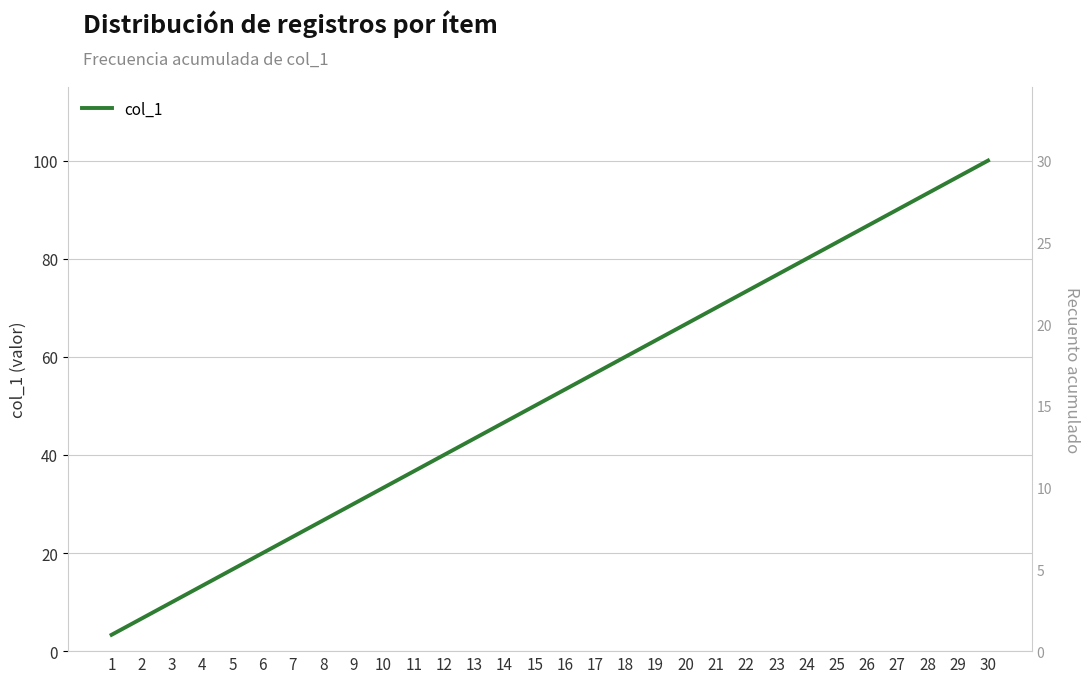

What is the minimum value shown in the chart?

3.3